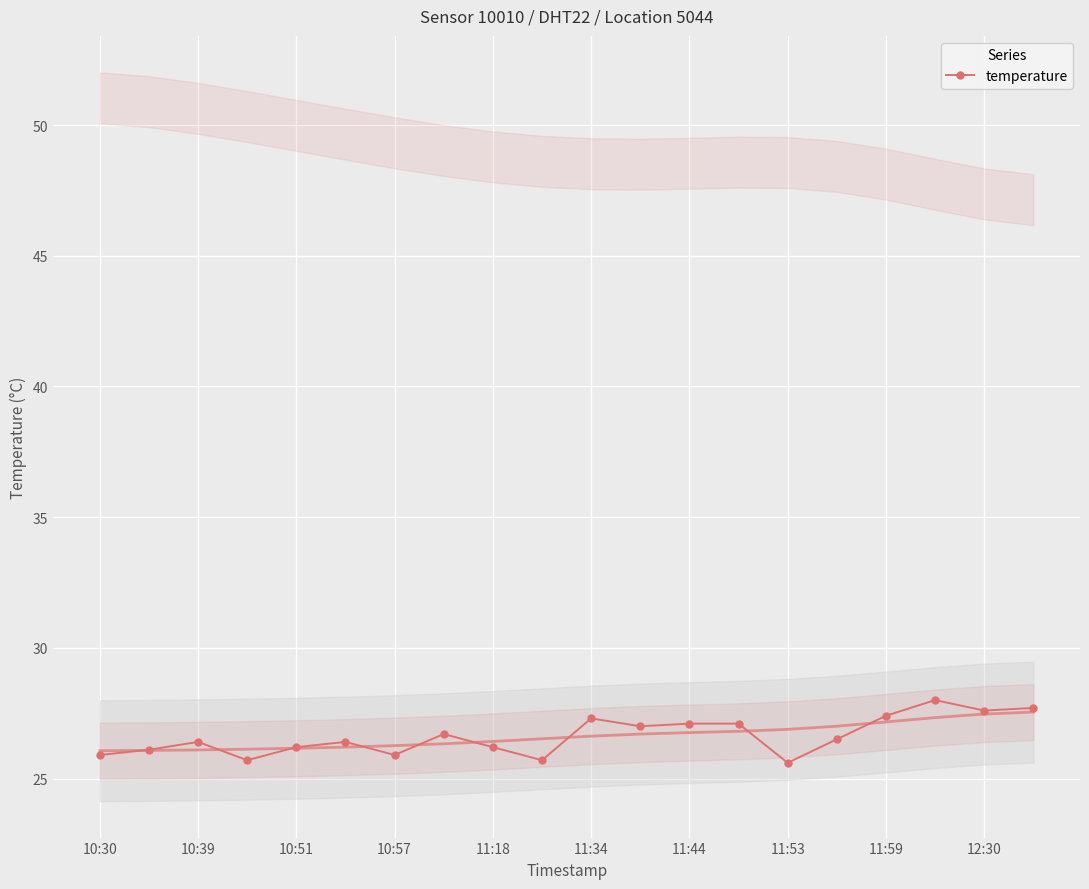

What is the maximum value for temperature?

28.0